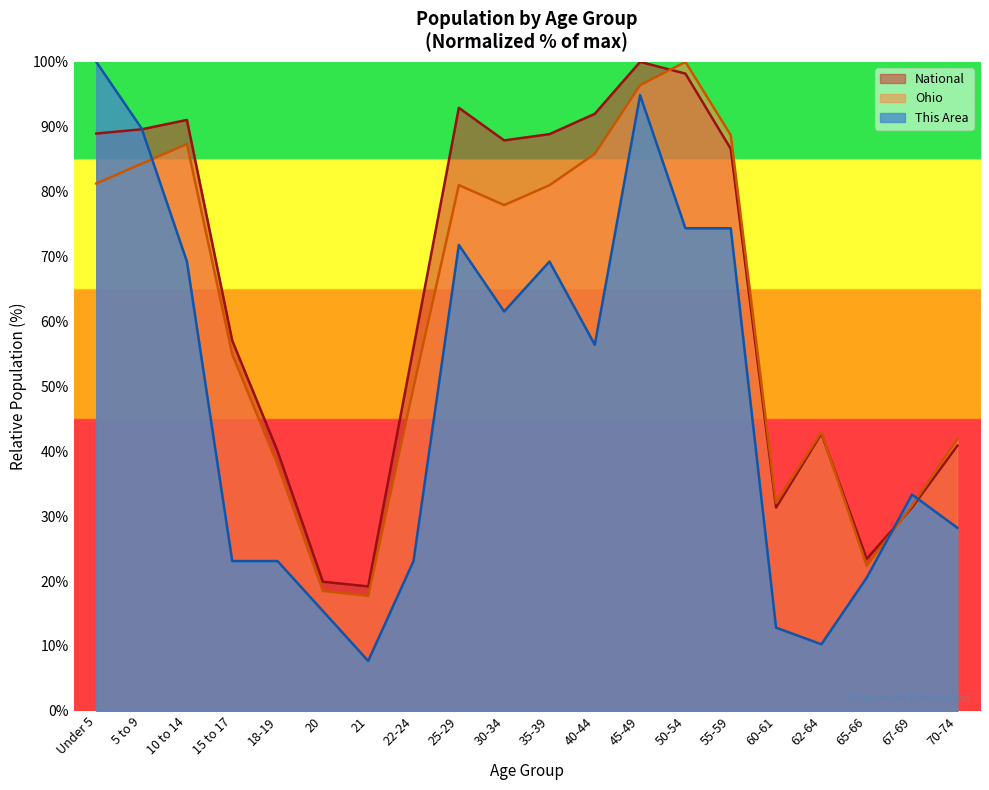

What is the label of the 4th point from the right?

62-64